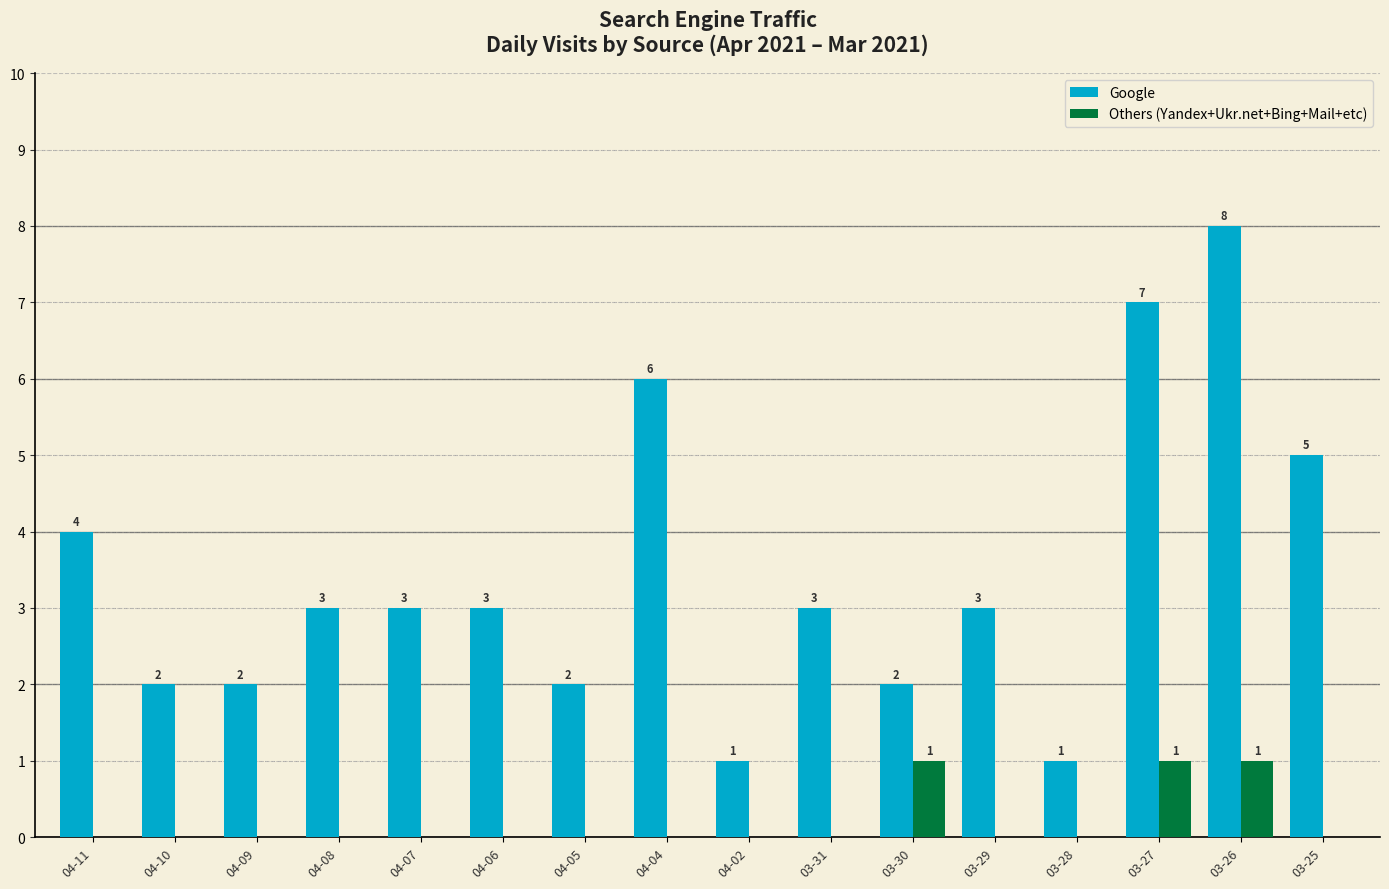

The value of Google at 04-11 is 4. True or false?

True